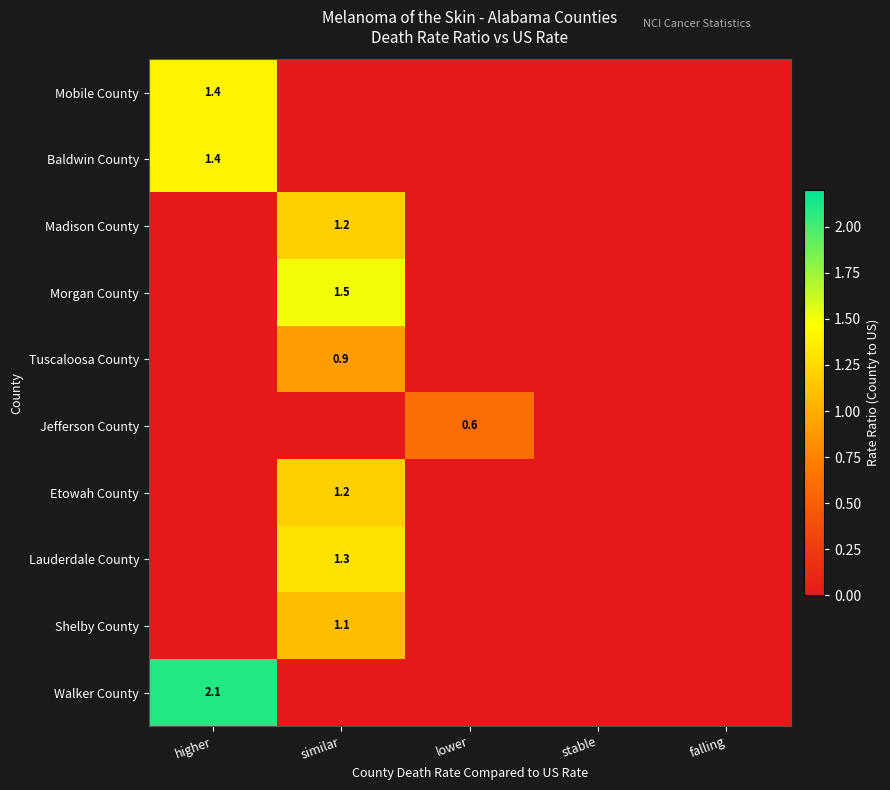

What is the maximum value for Mobile County?

1.4